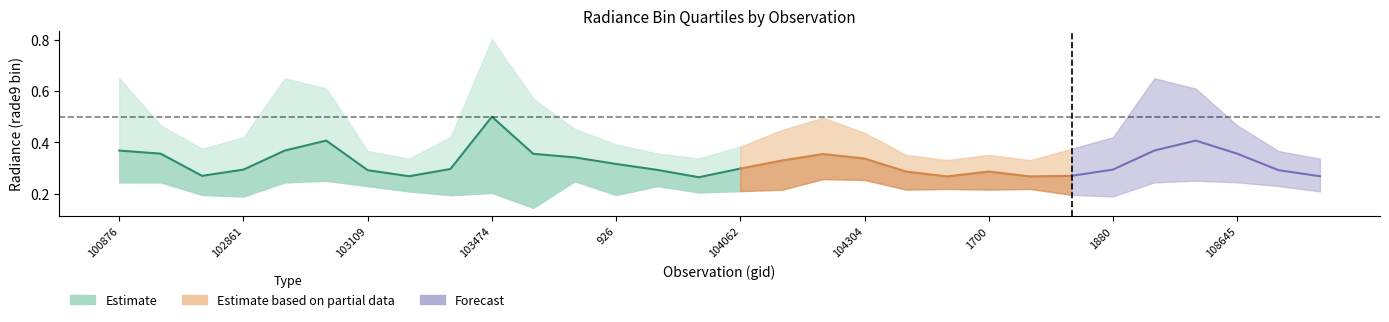

What is the difference between the rade9_bin_mdn values at 665 and 108645?

0.1